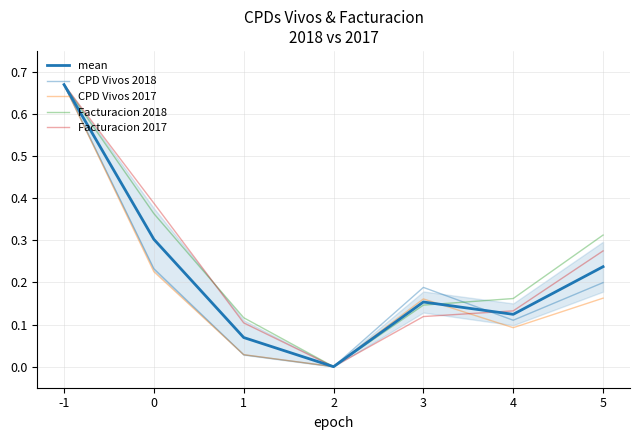

Reading left to right, transcribe all the data shown in this chart.

CPD Vivos 2018: 0.7	0.2	0.0	0.0	0.2	0.1	0.2
CPD Vivos 2017: 0.7	0.2	0.0	0.0	0.2	0.1	0.2
Facturacion 2018: 0.7	0.4	0.1	0.0	0.1	0.2	0.3
Facturacion 2017: 0.7	0.4	0.1	0.0	0.1	0.1	0.3
mean: 0.7	0.3	0.1	0.0	0.2	0.1	0.2